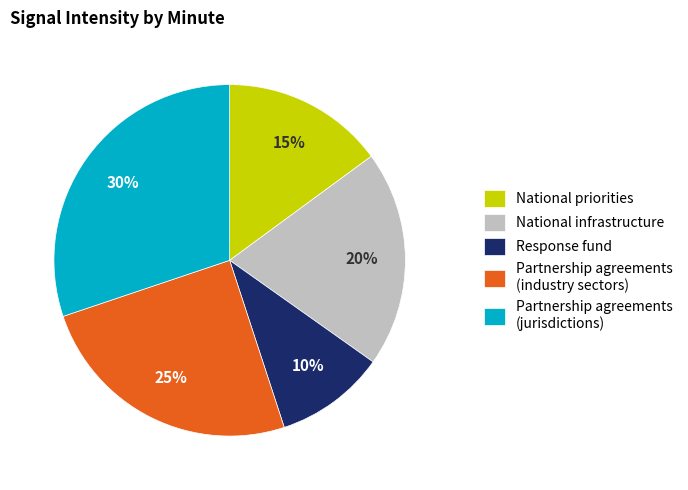

Is it true that National infrastructure is 26% of the pie?

False